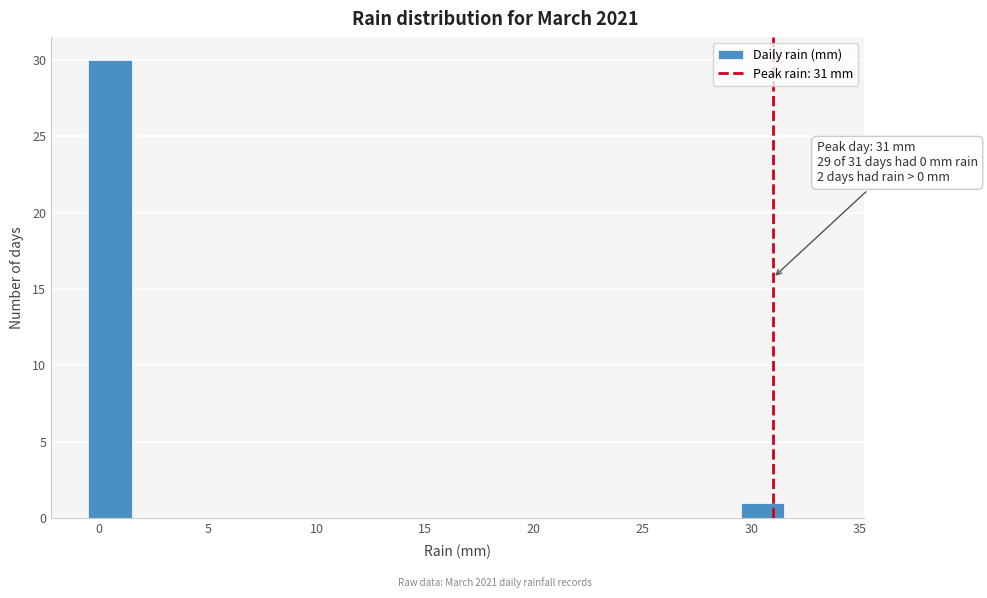

Over which range of the x-axis is the bar tallest?

-0.5 to 1.5